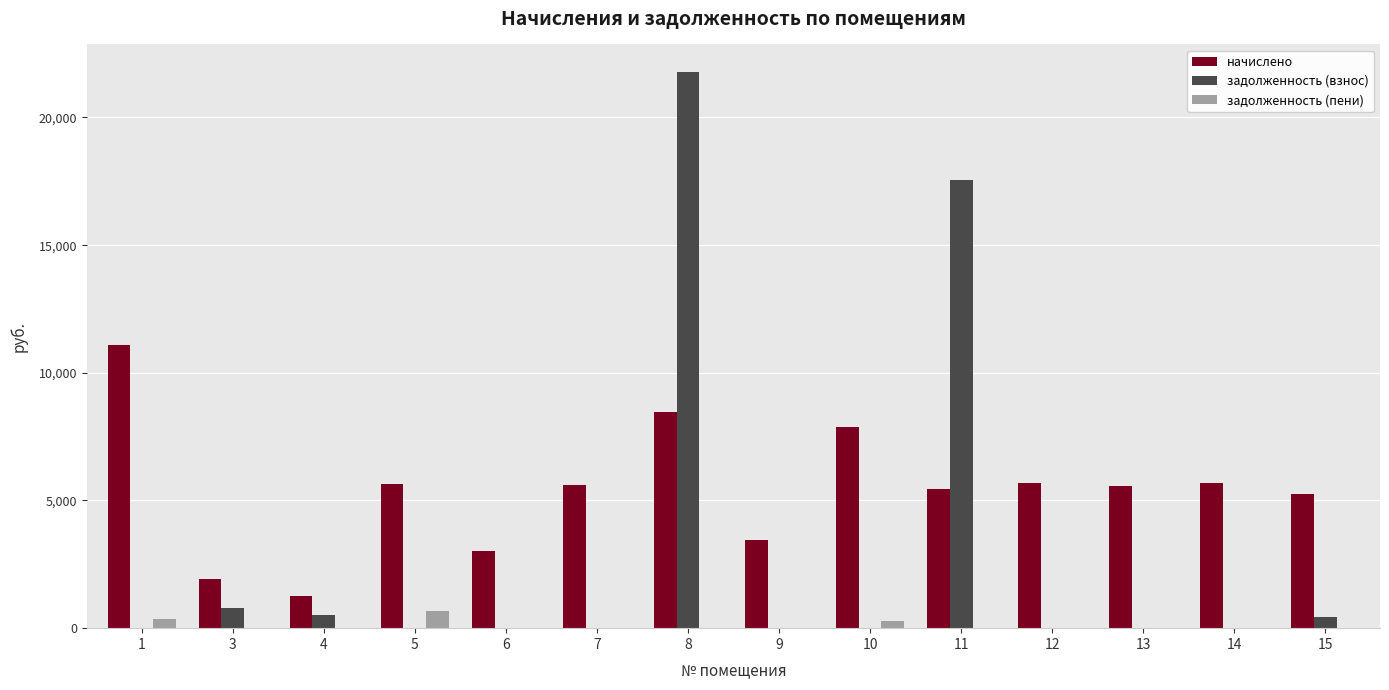

The начислено series shows 2252.9 at 9. True or false?

False